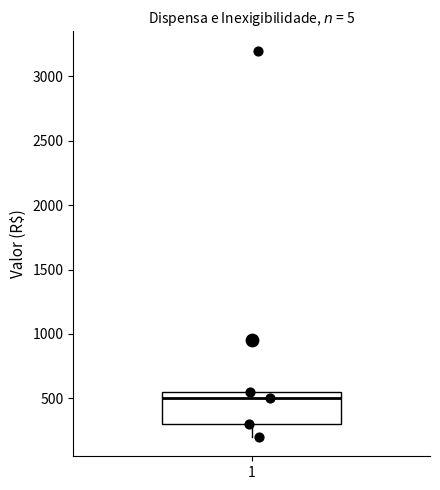

Where does the lower whisker of the box at x = 1 end on the y-axis? The values are not printed on the chart, so give them approximately, as read against the axis.

200